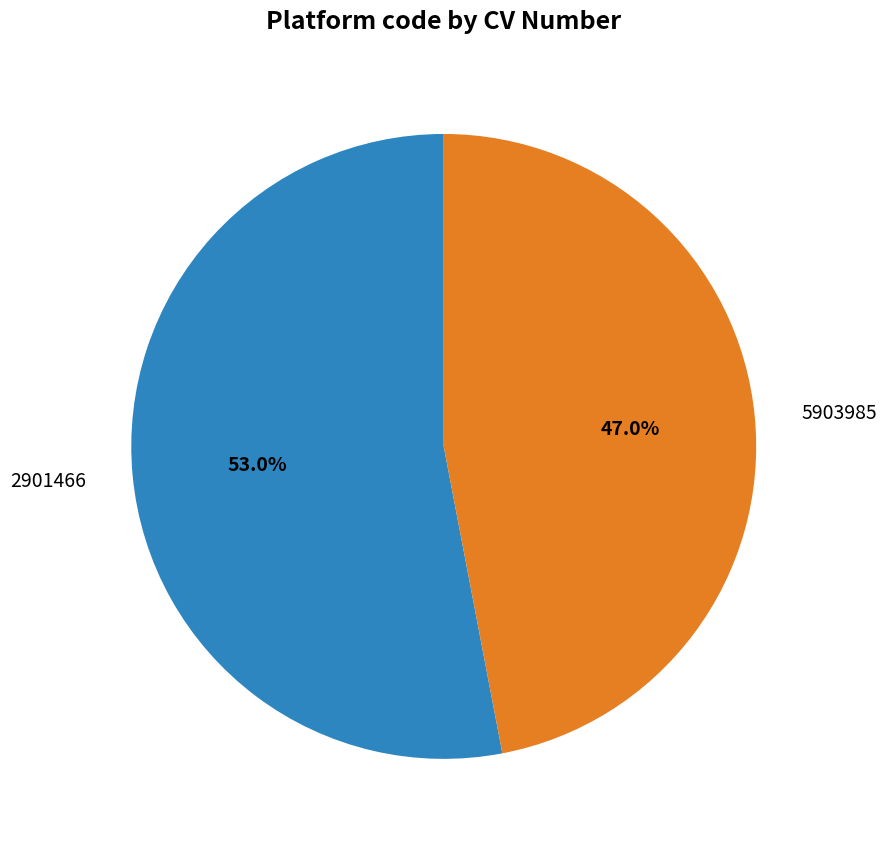

Which category has the biggest portion of the pie?

2901466